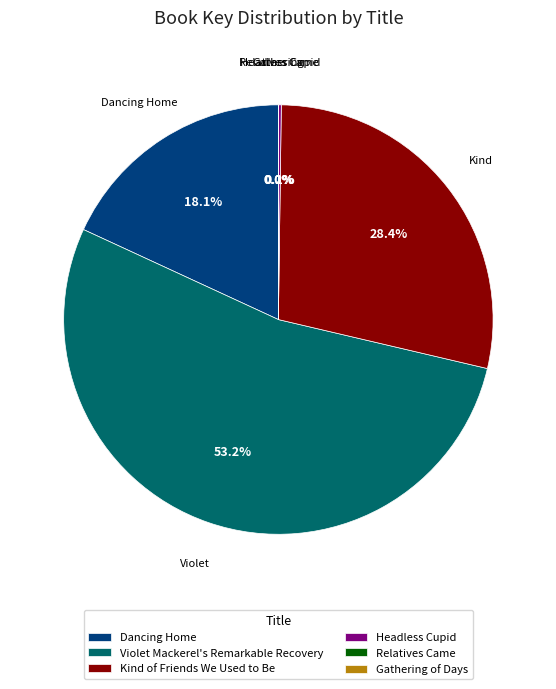

Is there a majority slice in this chart?

Yes